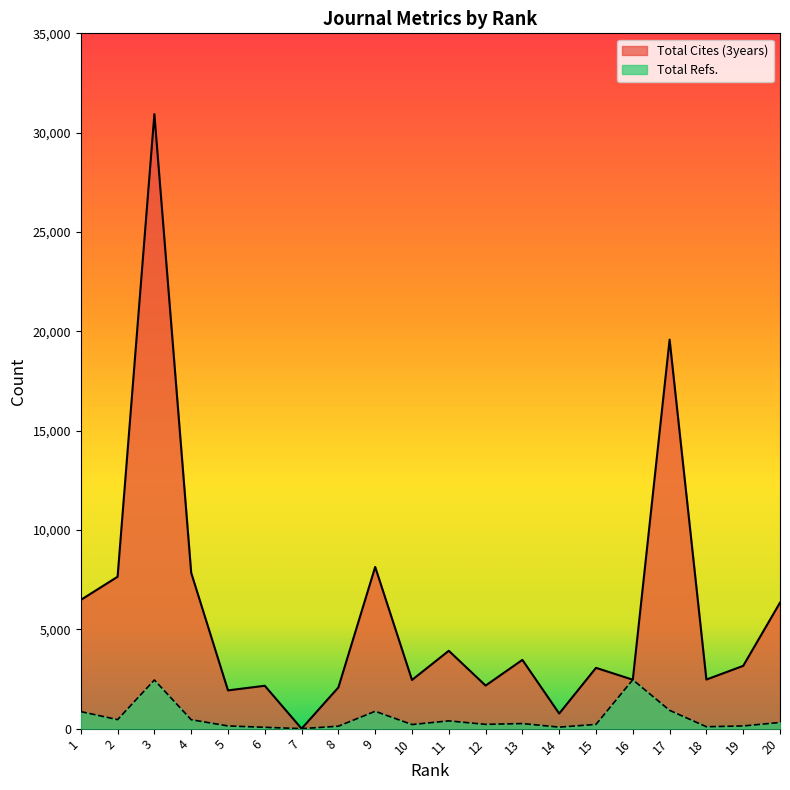

What is the value of the Total Refs. point at the 9th from the left?

874